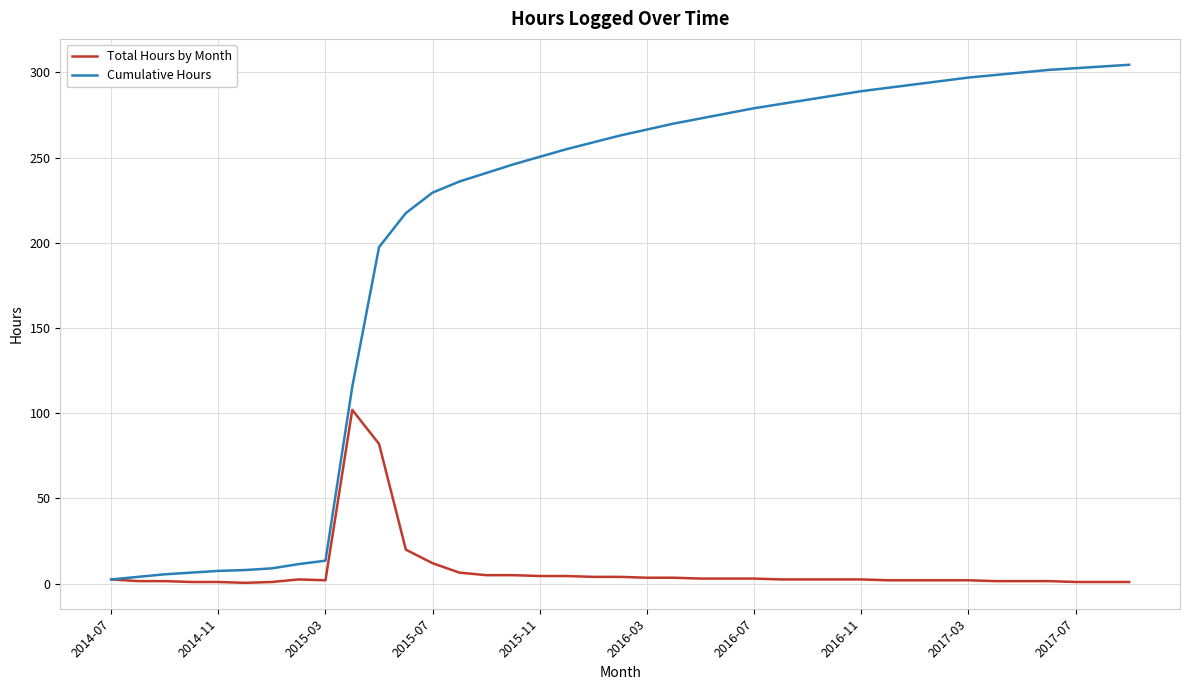

Which series has the largest range (max minus min)?

Cumulative Hours